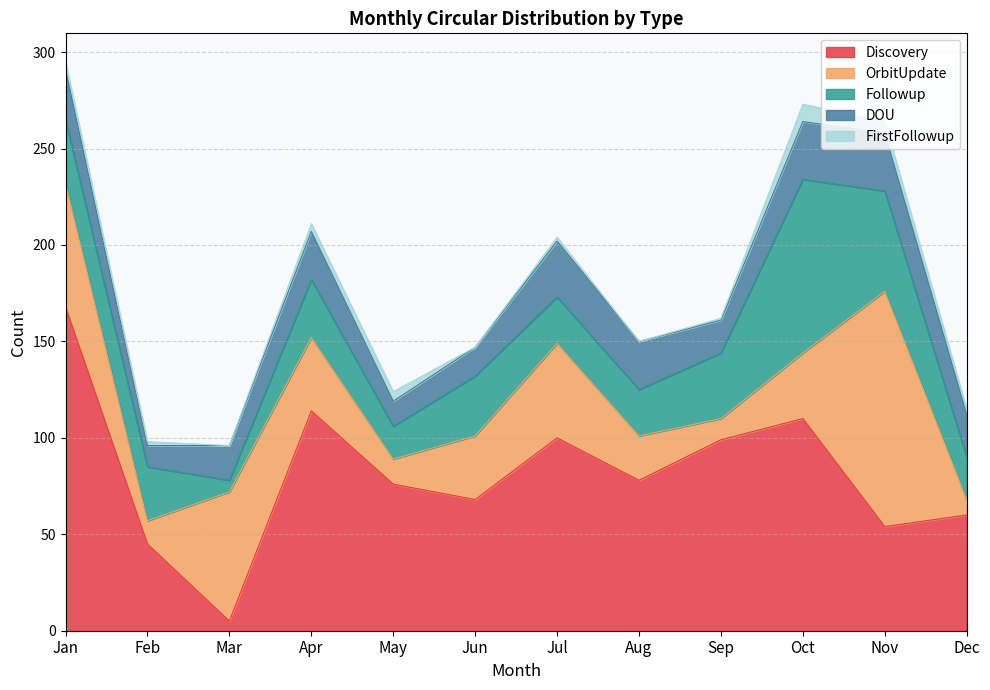

Is it true that OrbitUpdate equals 11 at Sep?

True